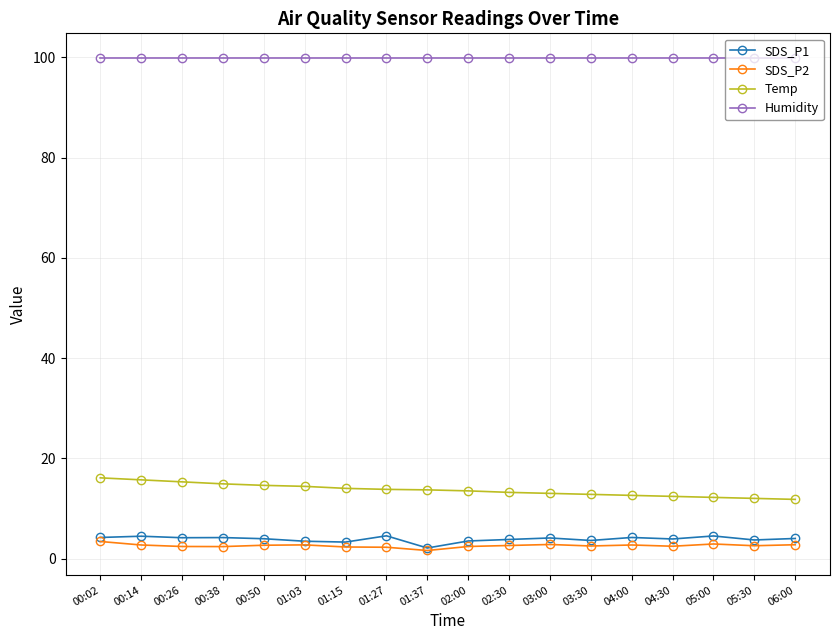

Which category has the lowest value in the SDS_P1 series?

01:37